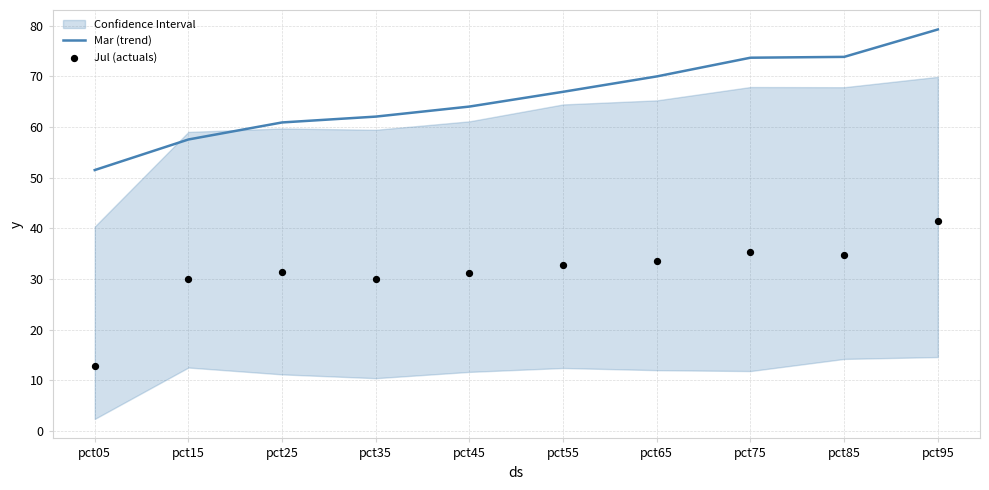

At which category is the sum across all series the highest?

pct95